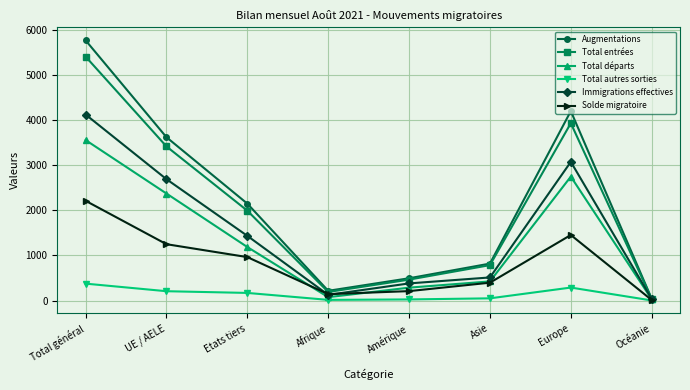

Which category has the highest value across all series?

Total général